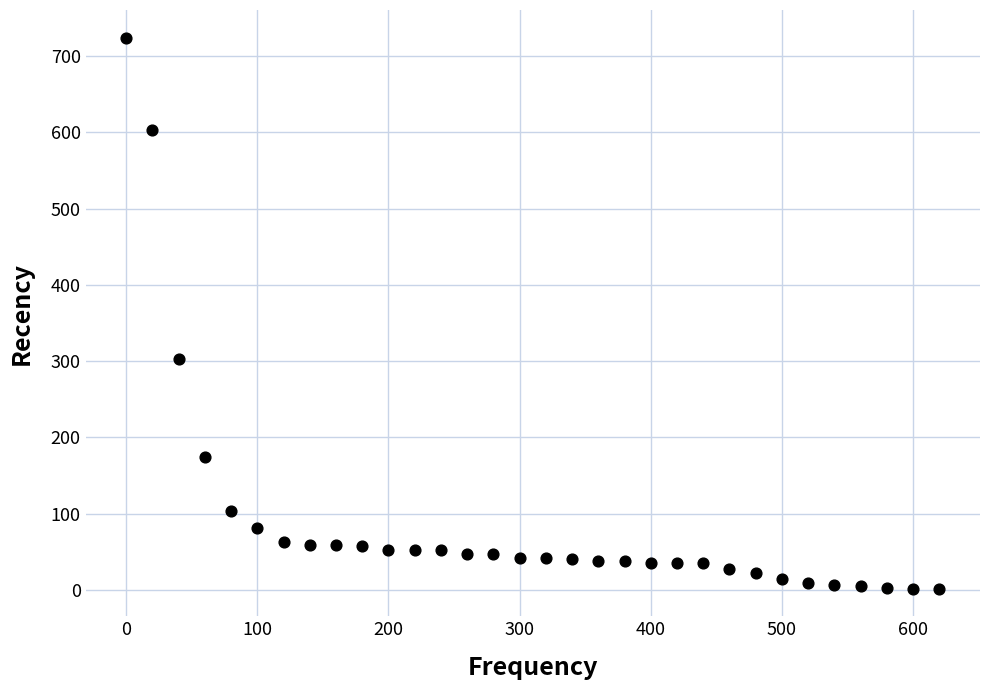

What is the range of X values (max minus min)?

620.0